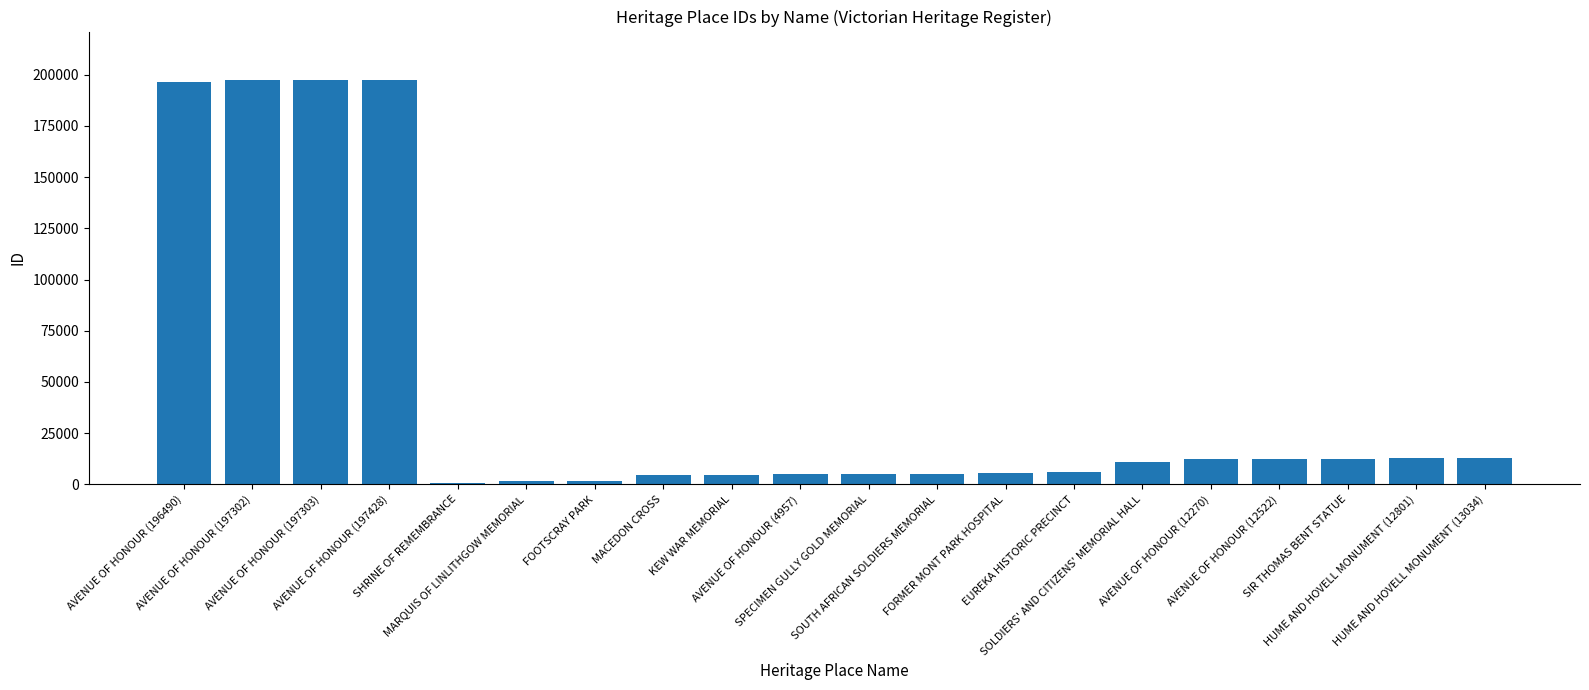

What is the change in value from AVENUE OF HONOUR (197428) to KEW WAR MEMORIAL?

-192734